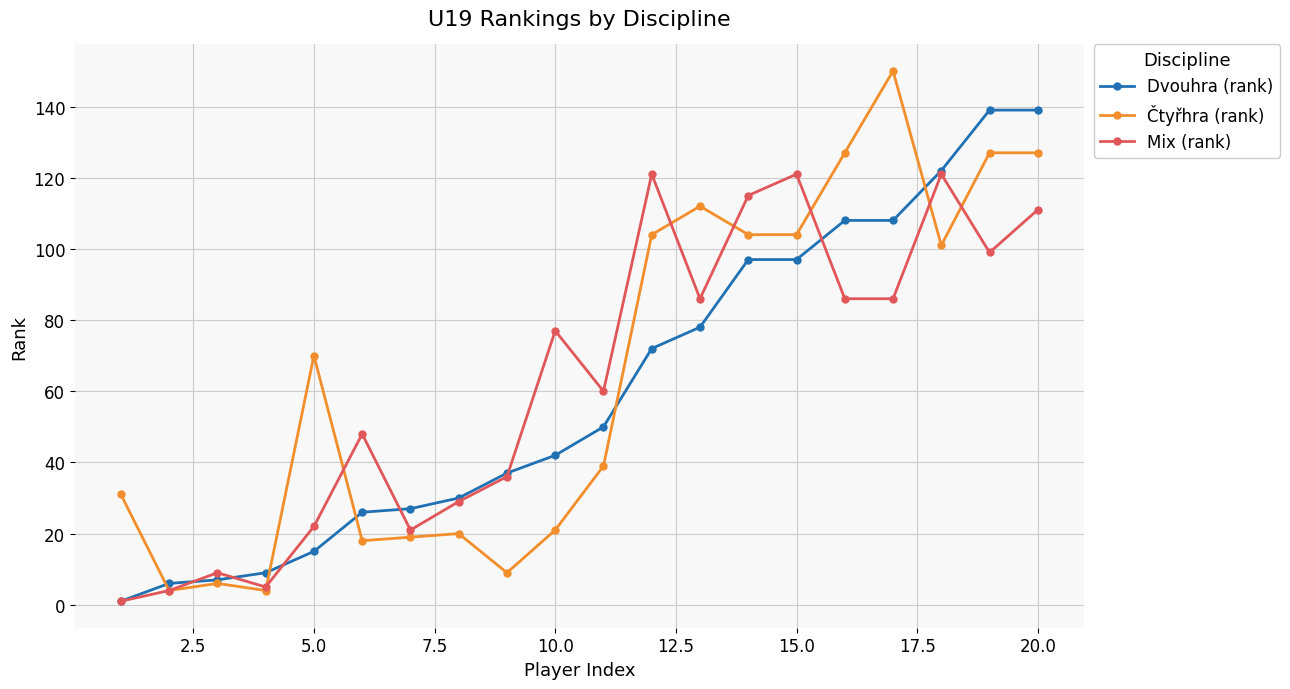

True or false: Čtyřhra (rank) has more than 1 interior local peaks.

True